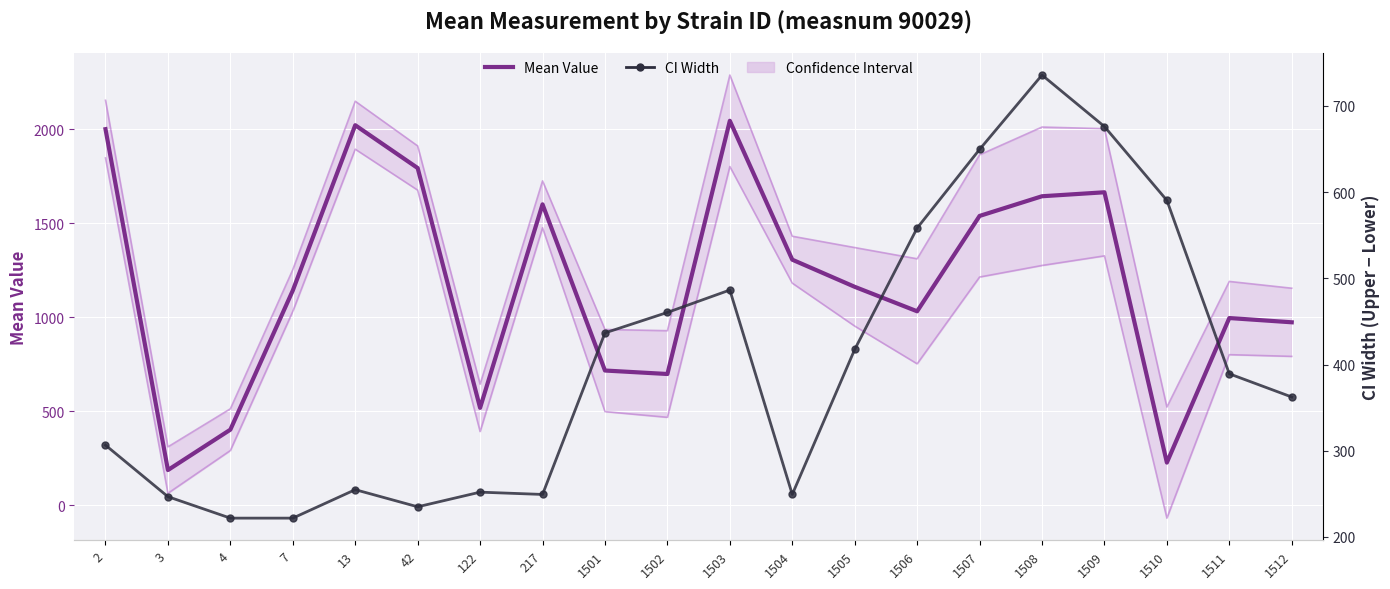

What is the maximum value shown in the chart?

2044.7